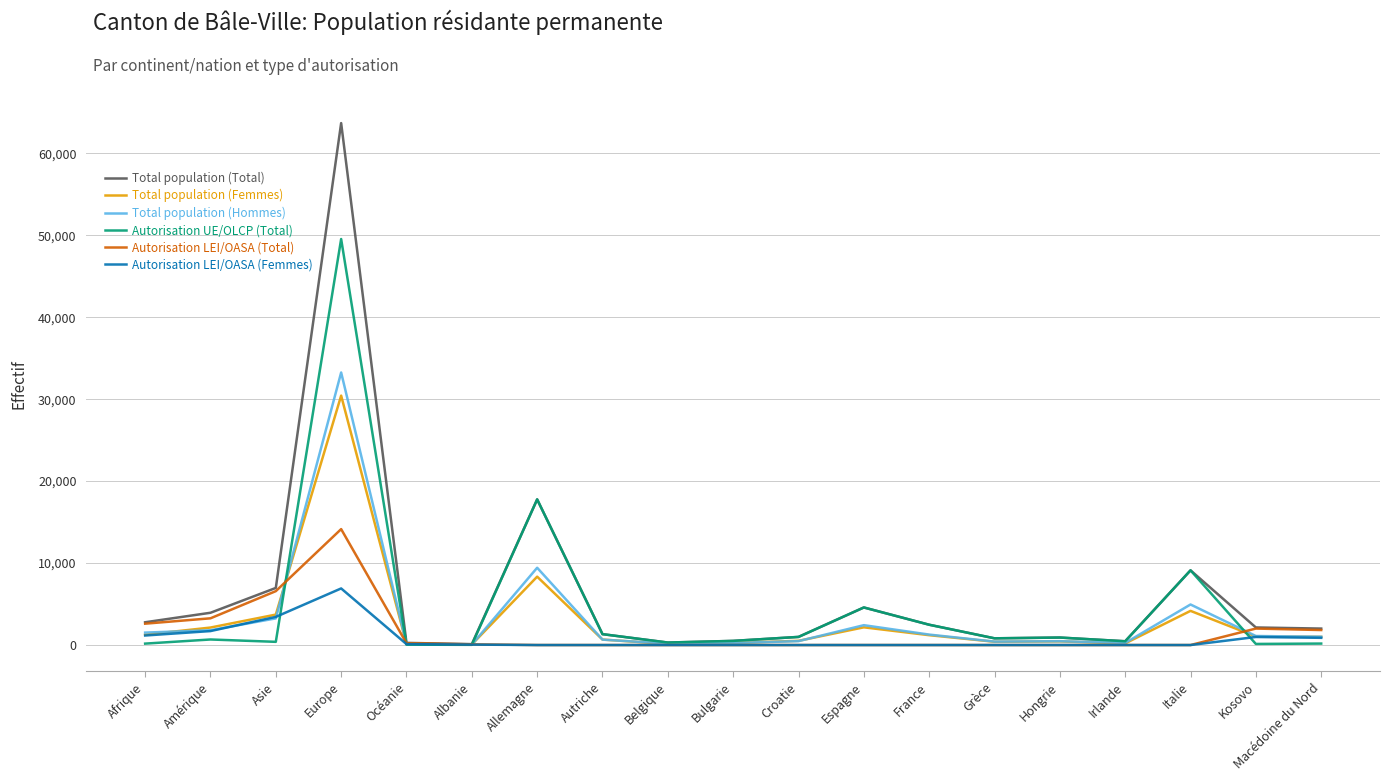

Where is Total population (Total) nearest to the value 31896?

Allemagne